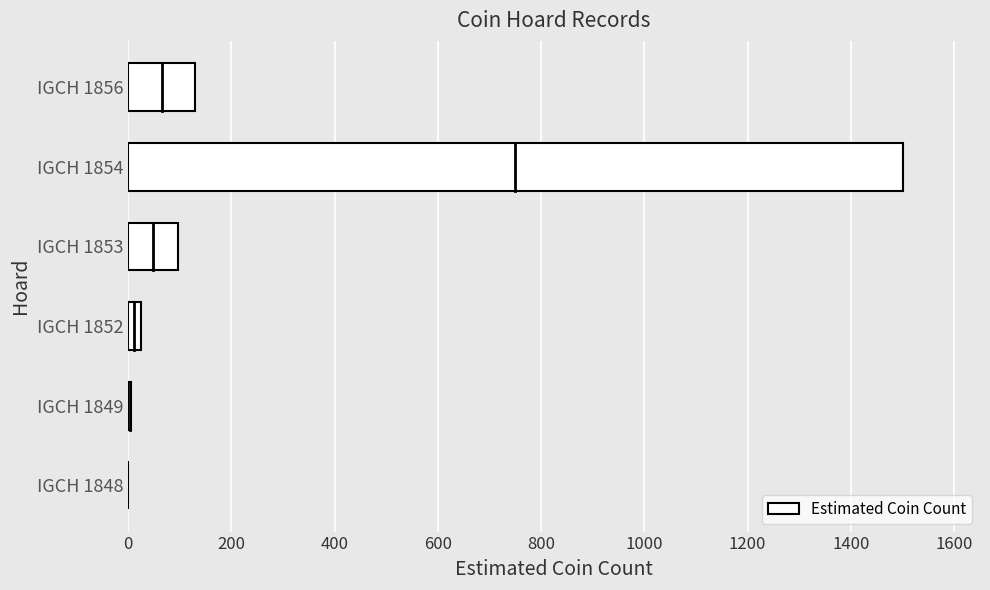

True or false: the data shows 0 at IGCH 1848.

True